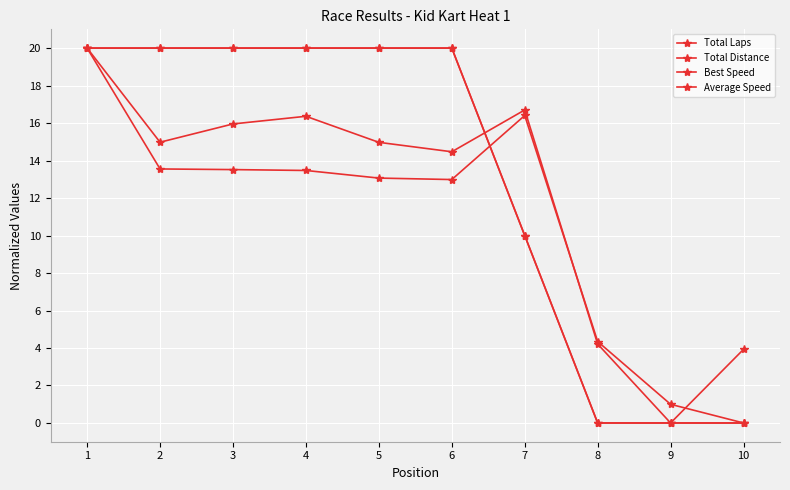

How many lines are shown in the chart?

4